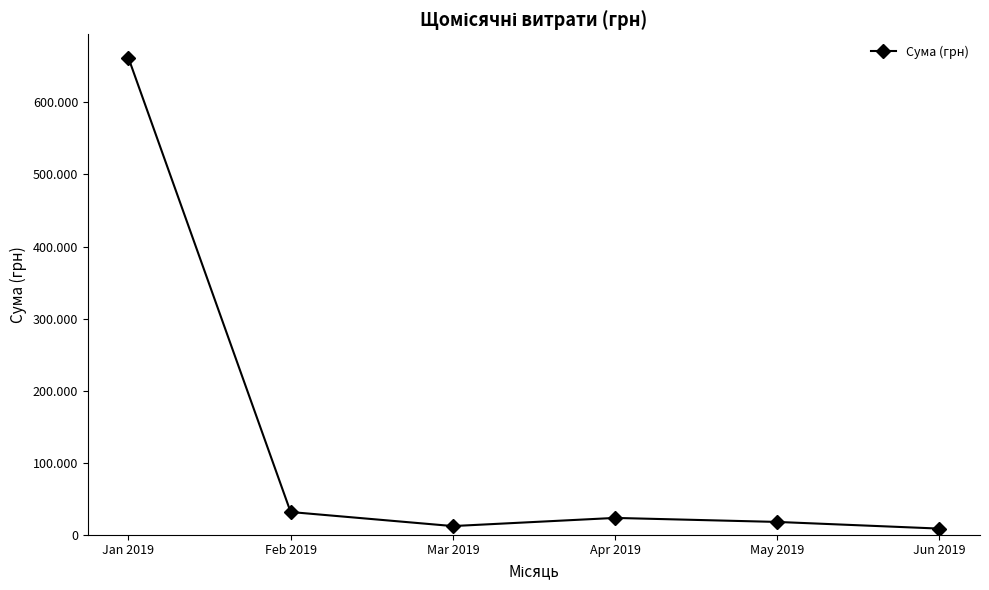

Does the chart have visible grid lines?

No